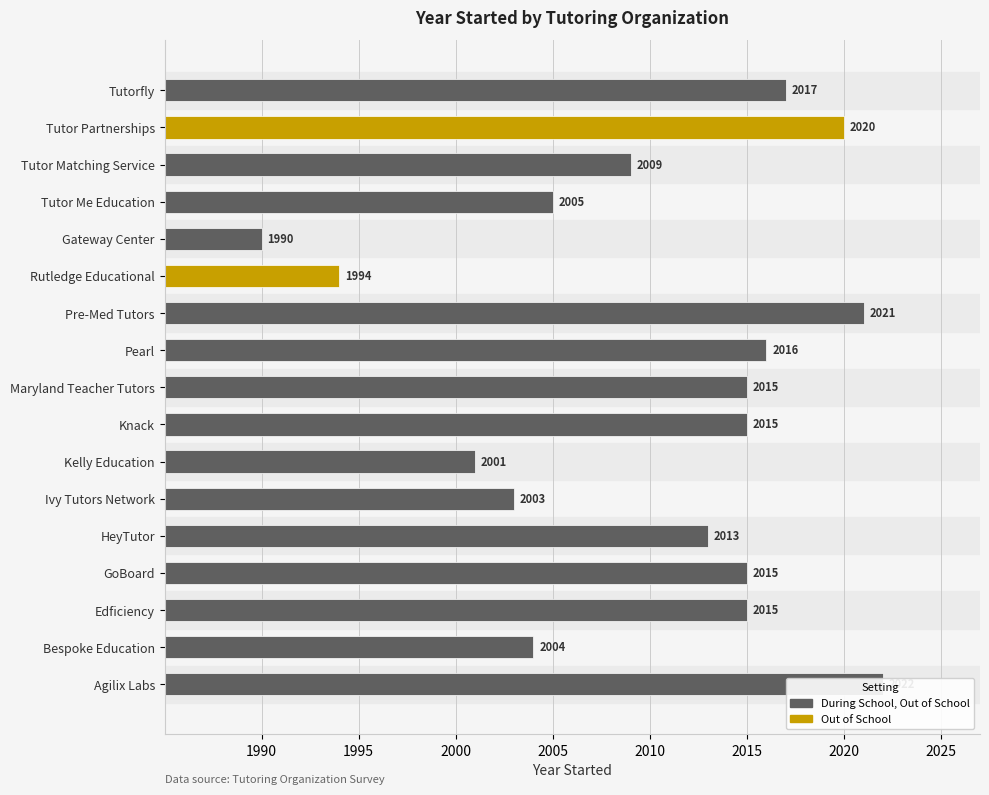

The chart shows a value of 594 at Pre-Med Tutors. True or false?

False